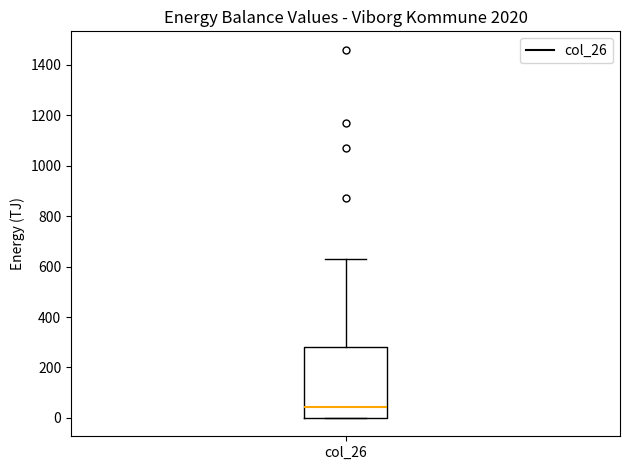

Where is the upper edge of the box for col_26 on the y-axis? The values are not printed on the chart, so give them approximately, as read against the axis.

280